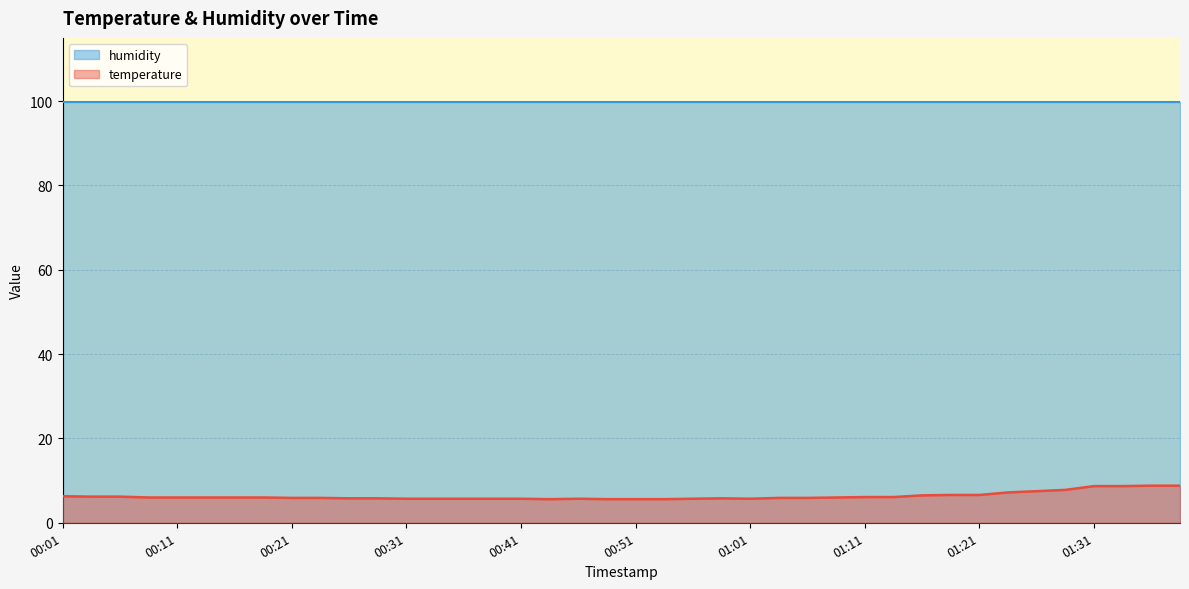

What is the smallest value displayed?

5.6